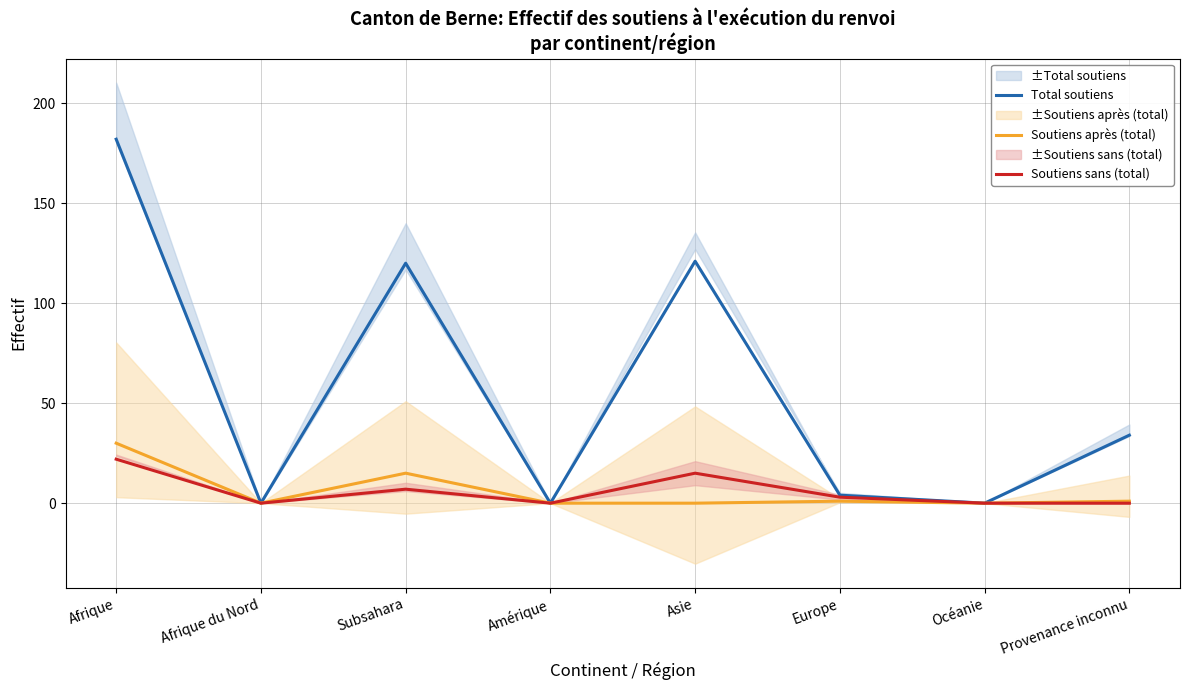

What is the average value of the Soutiens après (total) series?

6